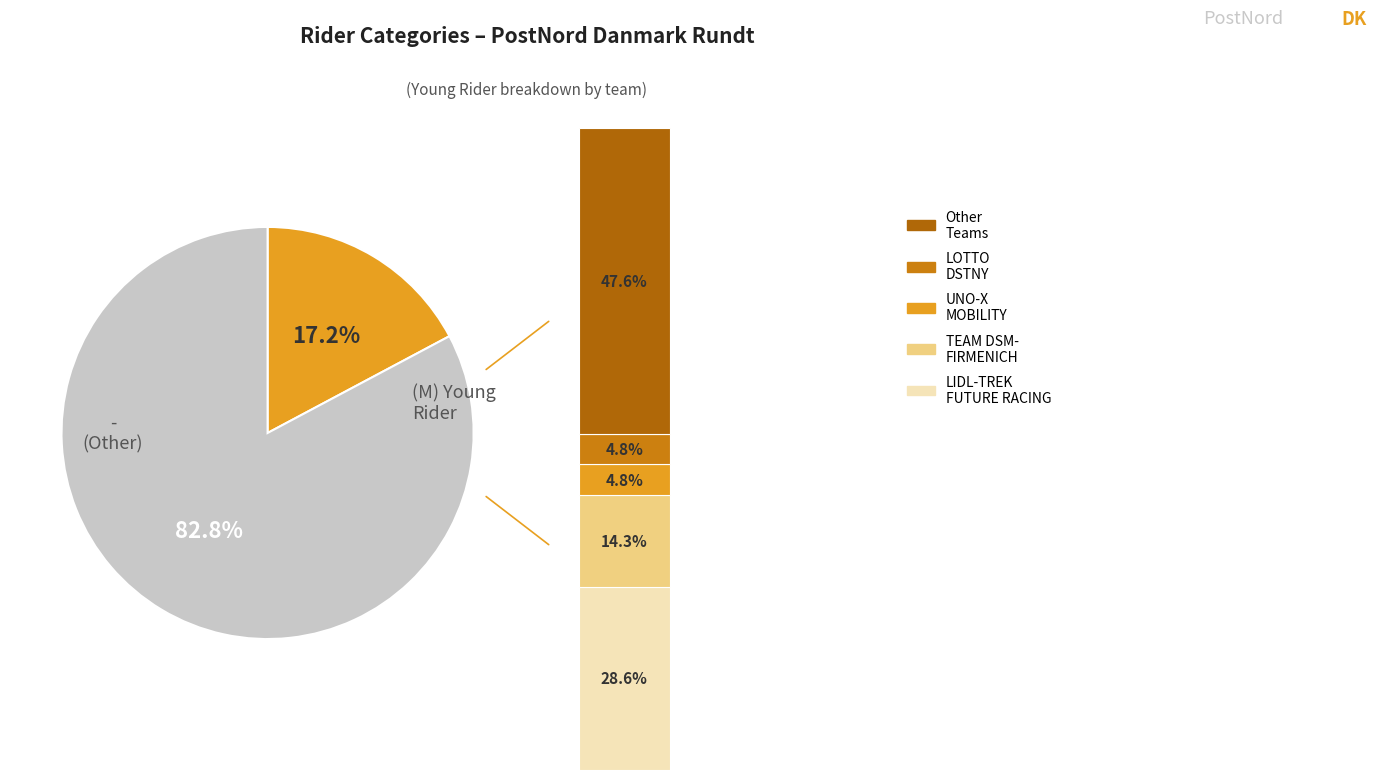

Rank the categories by value from lowest to highest.

(M) Young Rider, -